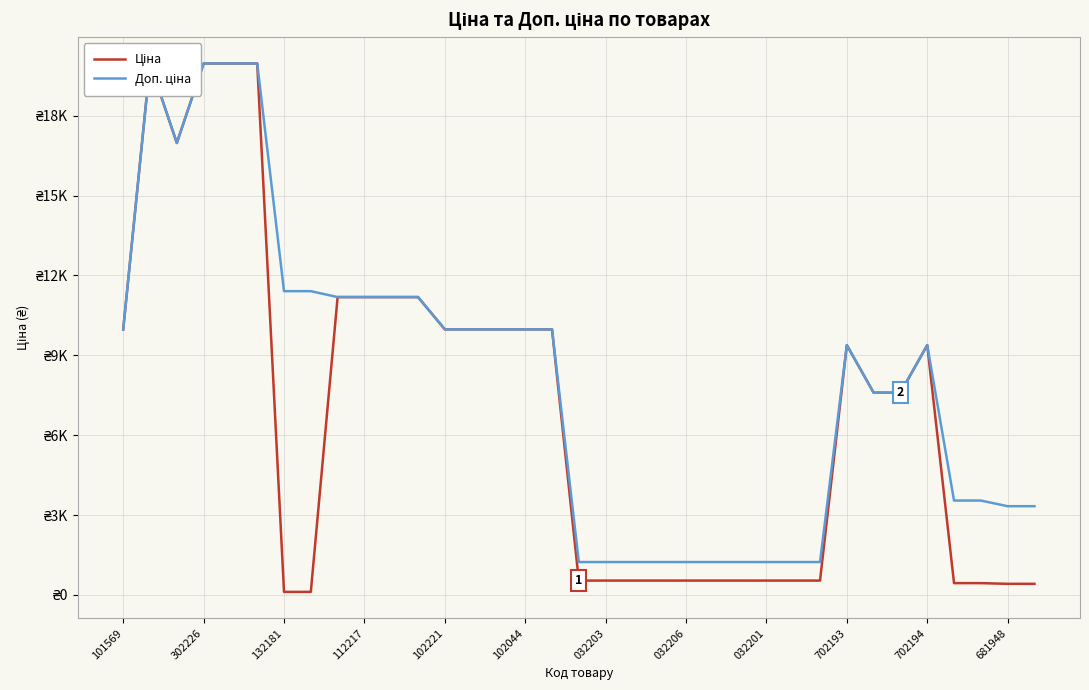

Count the number of categories in the chart.

35